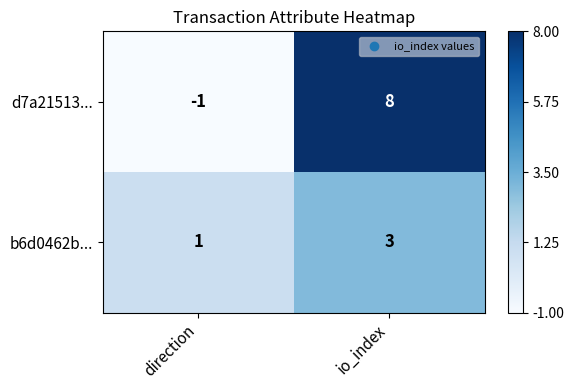

Reading left to right, list all the values displayed in this chart.

d7a21513...: direction=-1	io_index=8
b6d0462b...: direction=1	io_index=3